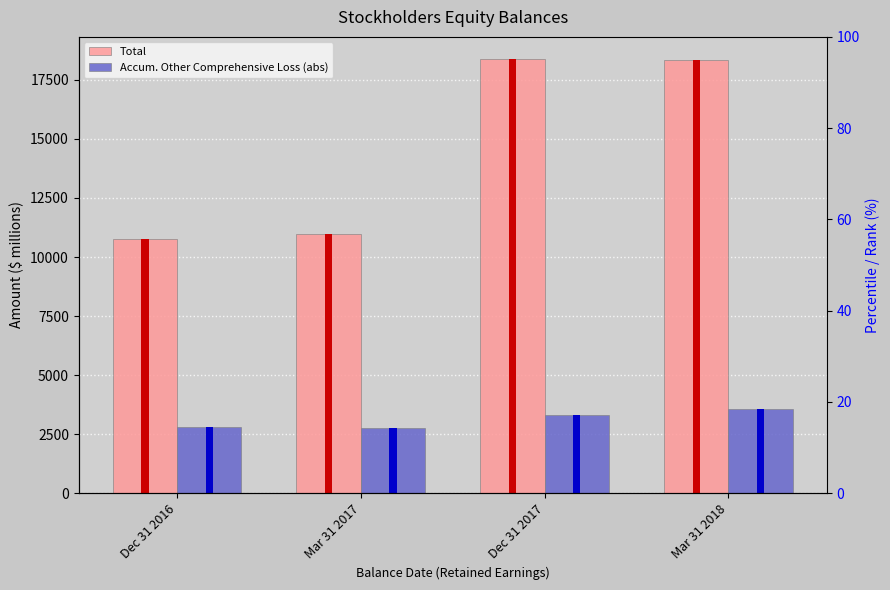

Does the chart contain any negative values?

No